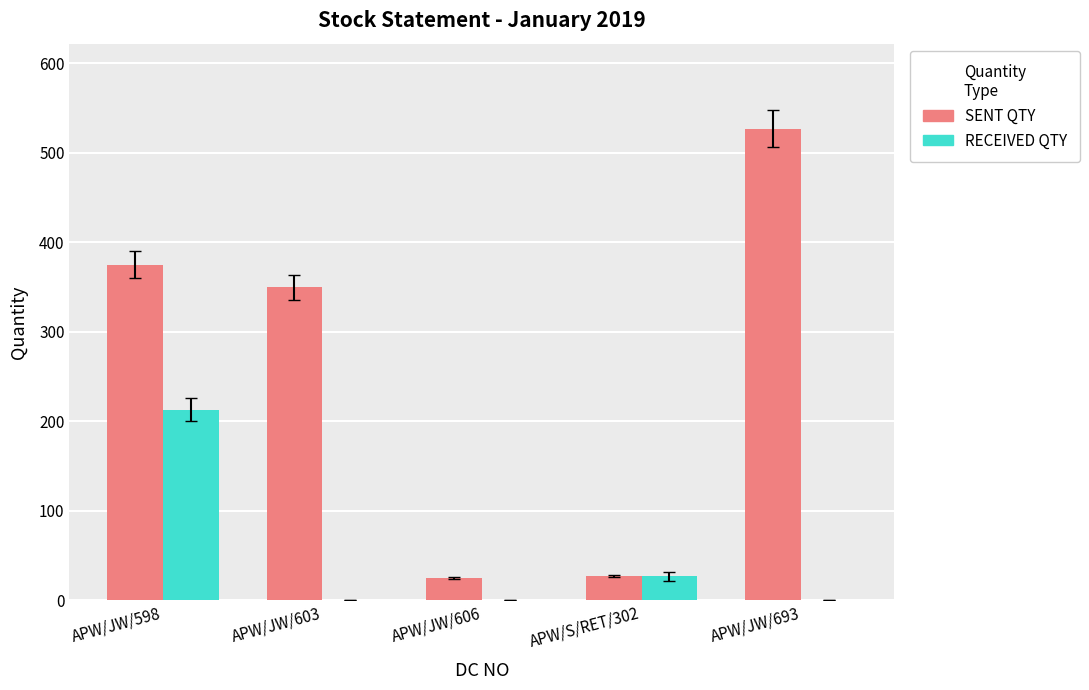

Is the value of SENT QTY at APW/S/RET/302 greater than the value of RECEIVED QTY at APW/JW/598?

No